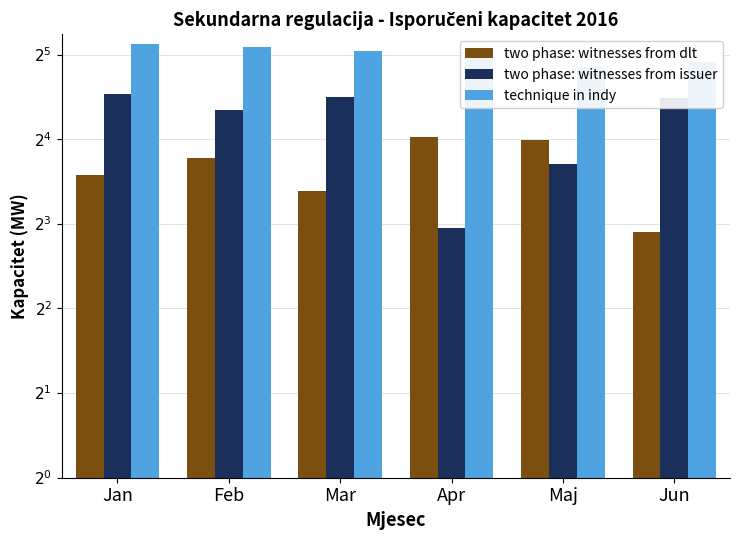

What is the highest value of the technique in indy series?

35.0